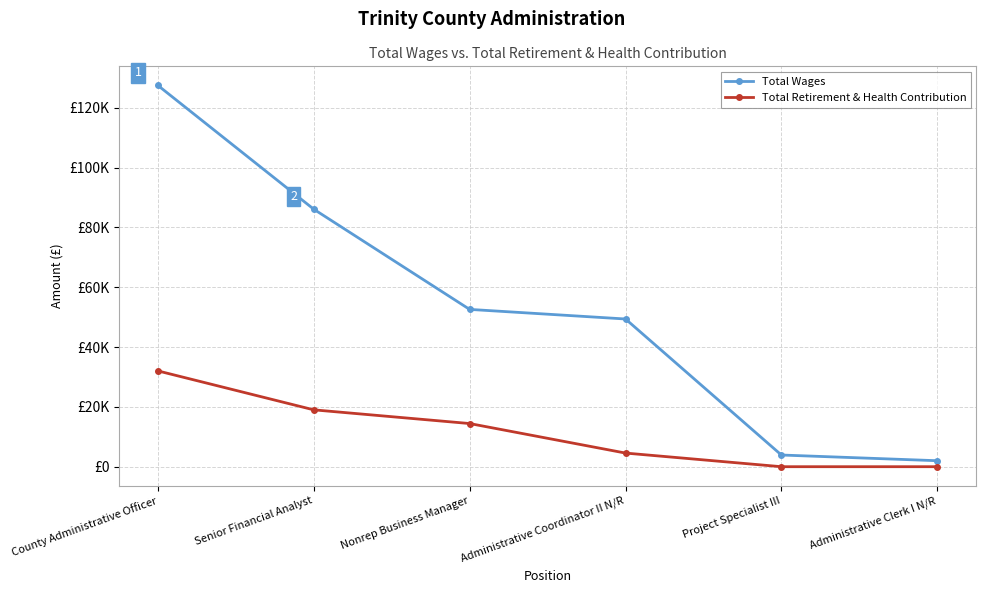

What are all the series names shown in the legend?

Total Wages, Total Retirement & Health Contribution